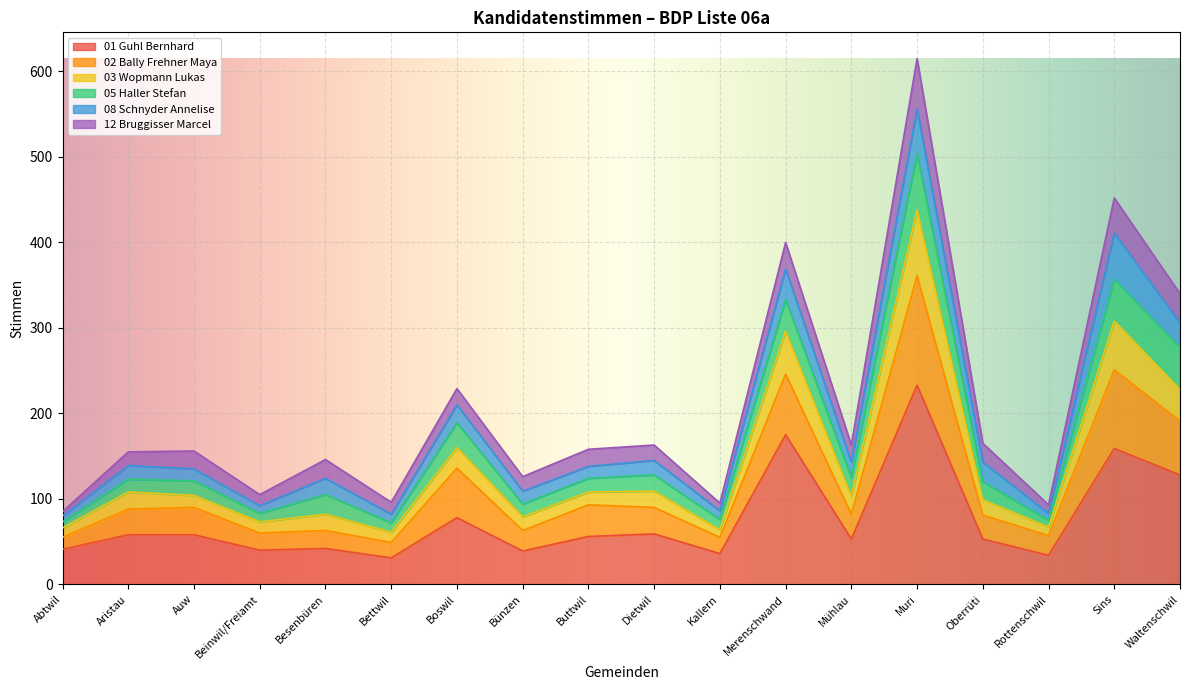

In 01 Guhl Bernhard, how many points are higher than both neighbors (excluding endpoints)?

6